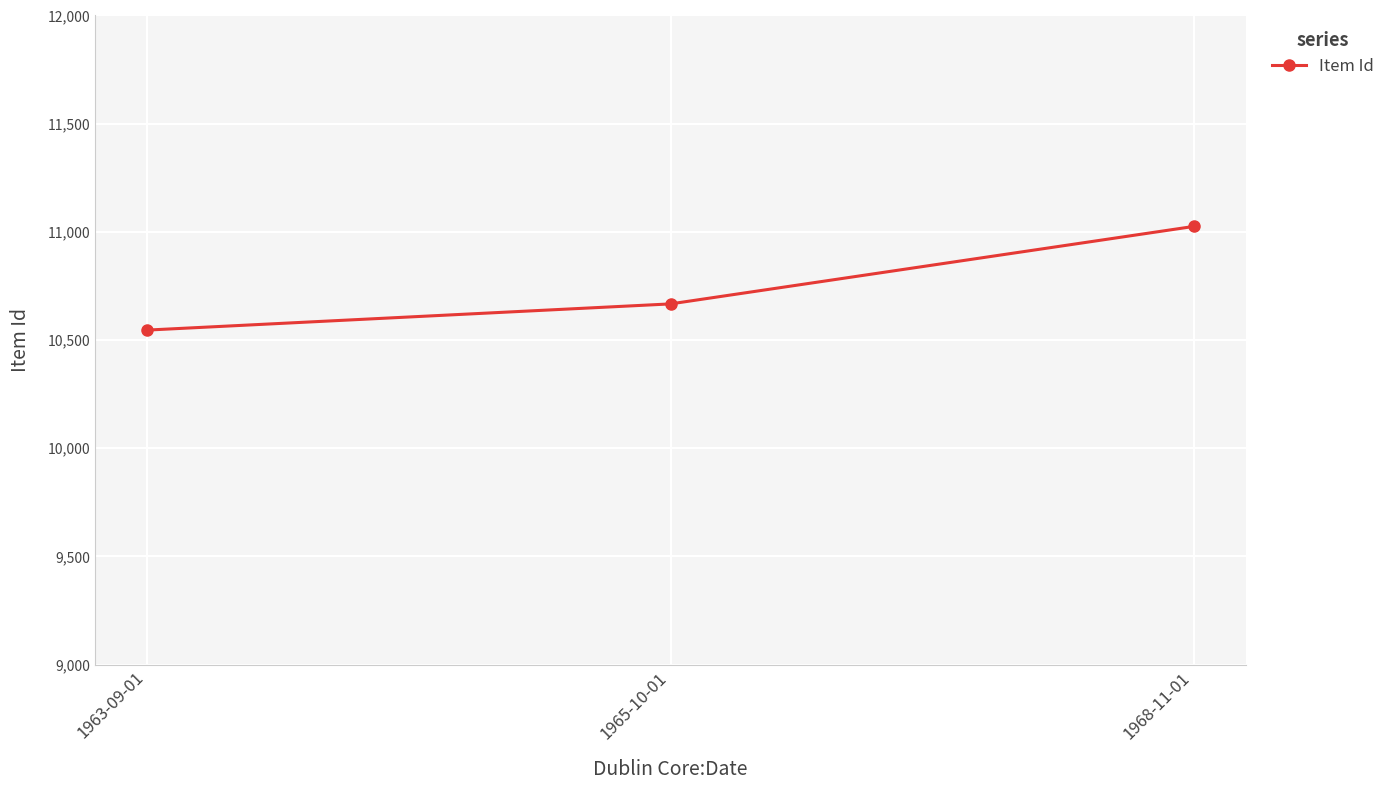

Rank the categories by value from lowest to highest.

1963-09-01, 1965-10-01, 1968-11-01